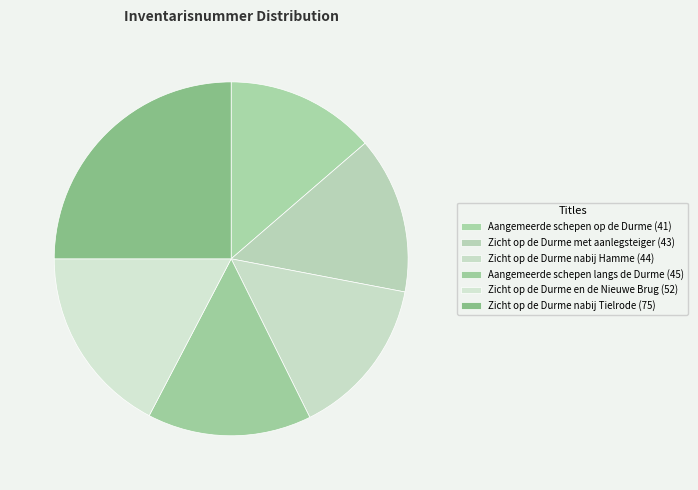

Count the number of slices in the pie.

6